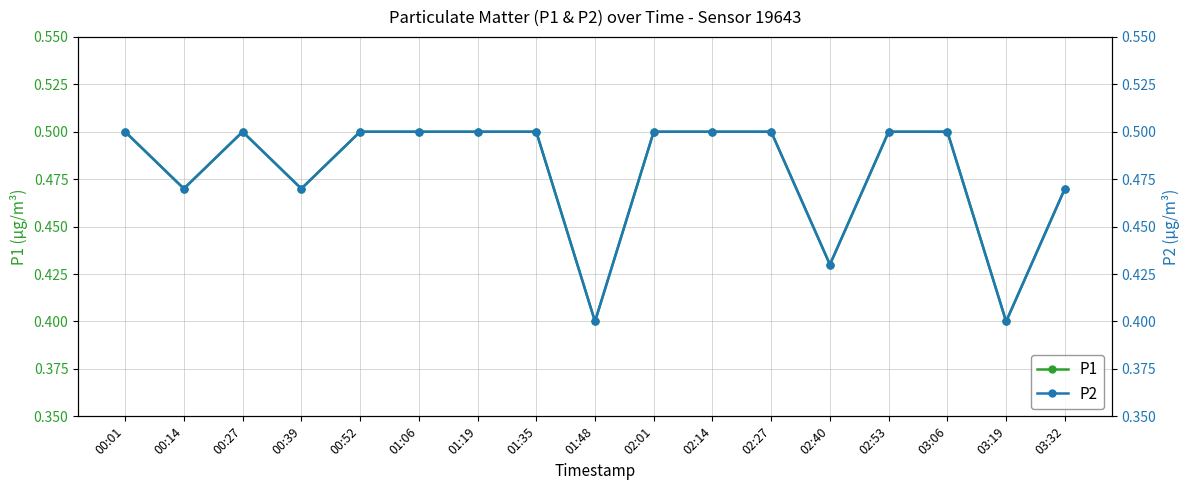

True or false: P2 has more than 2 points higher than both neighbors.

False